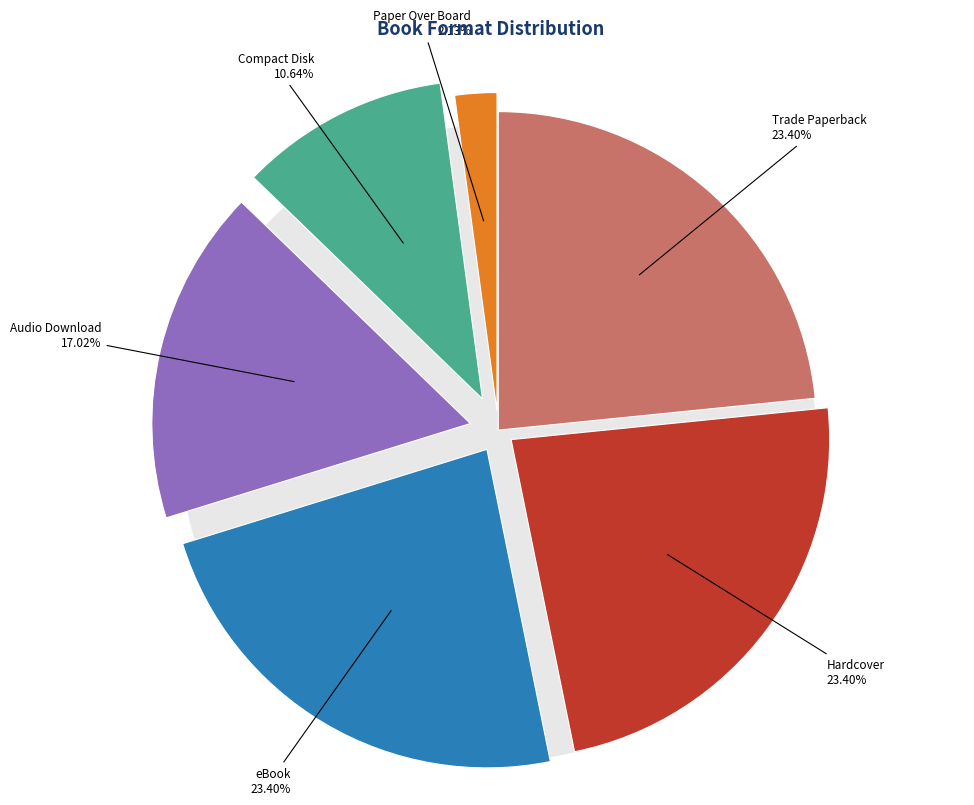

Is it true that Compact Disk is 1% of the pie?

False